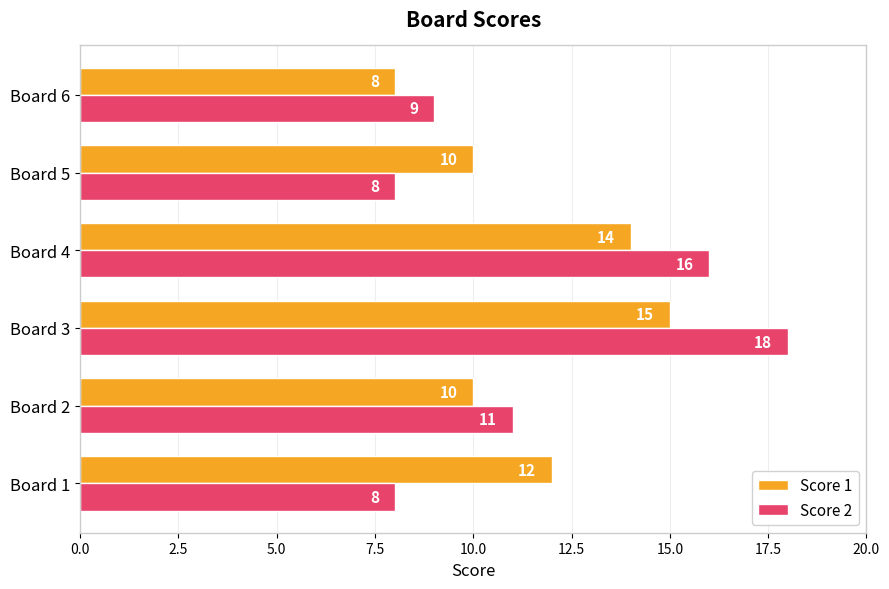

True or false: Score 2 has a value of 9 at Board 6.

True